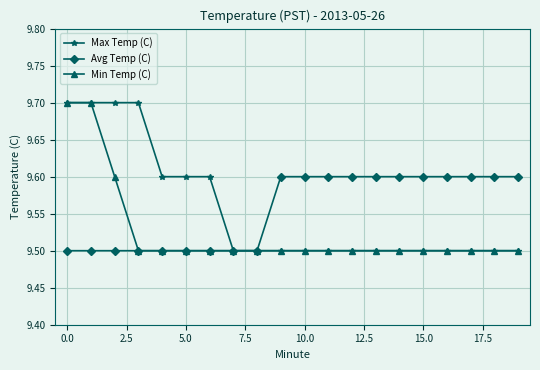

What is the highest value of the Min Temp (C) series?

9.7